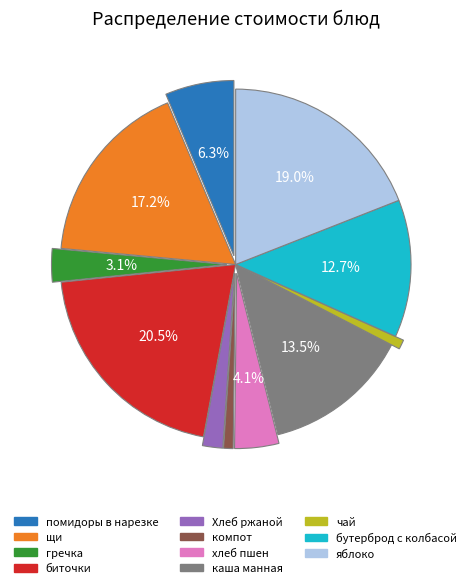

Between хлеб пшен and Хлеб ржаной, which is larger?

хлеб пшен